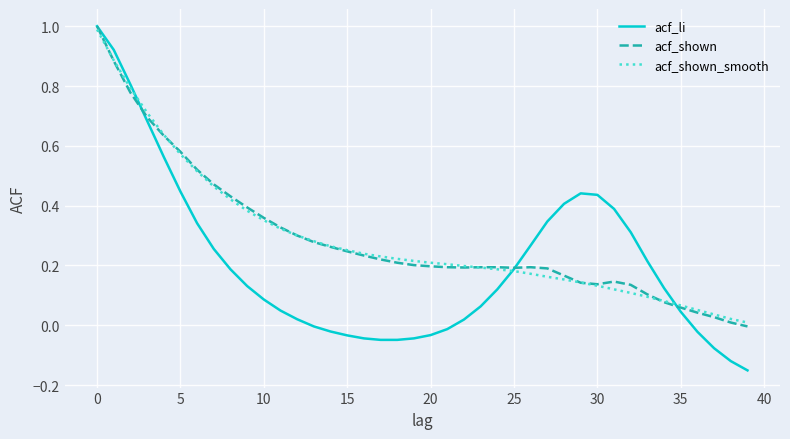

What is the highest value of the acf_shown series?

1.0